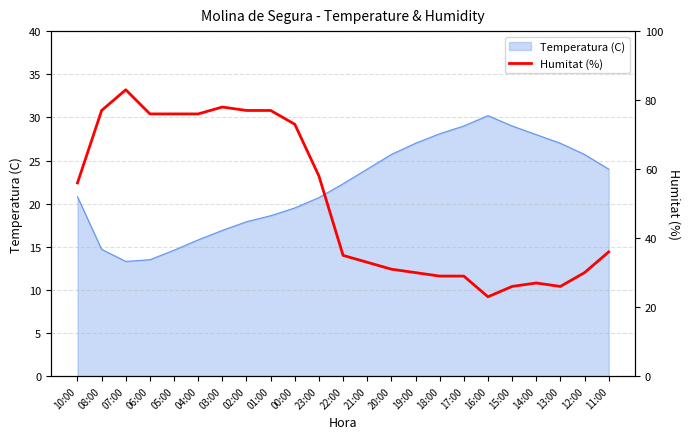

Reading right to left, list all the values displayed in this chart.

36	30	26	27	26	23	29	29	30	31	33	35	58	73	77	77	78	76	76	76	83	77	56